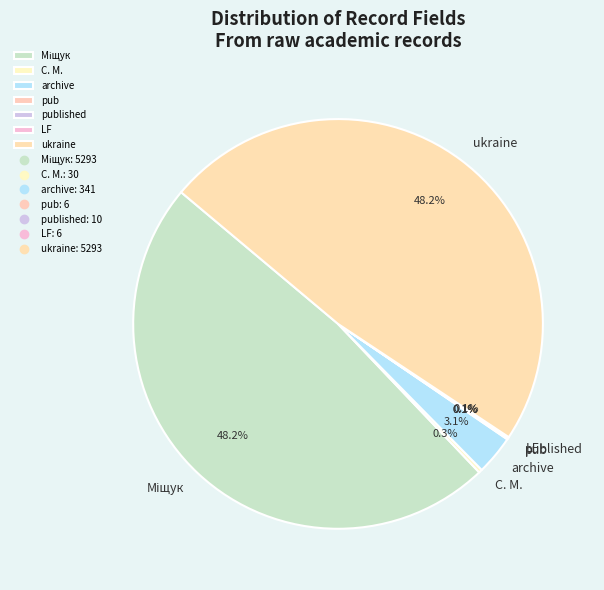

What percentage is NOT represented by ukraine?

51.8%